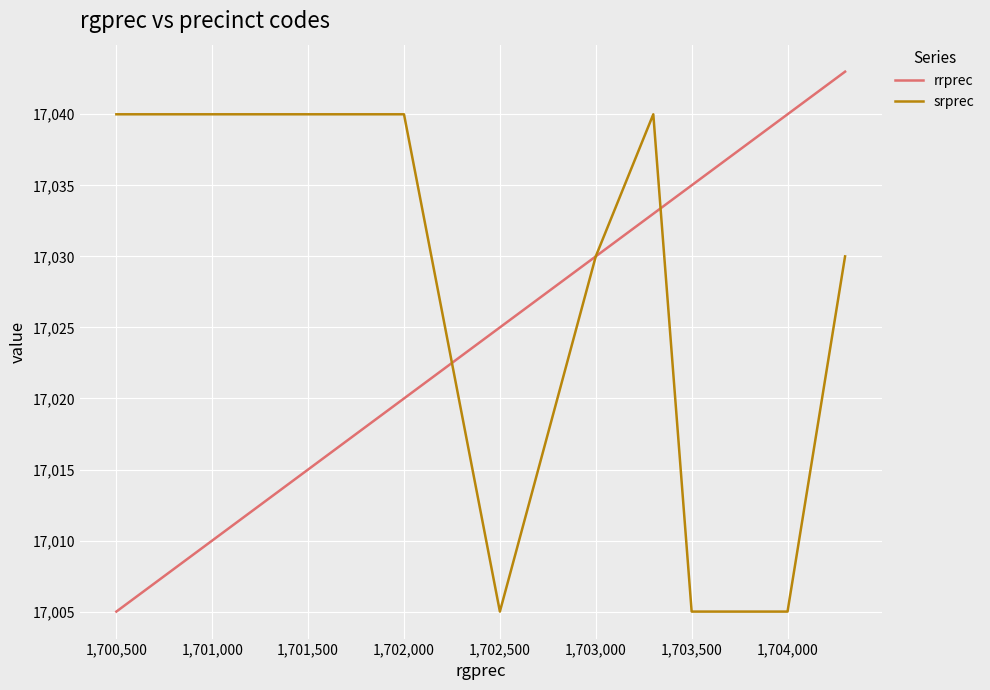

List the series in order of their peak value, highest first.

rrprec, srprec